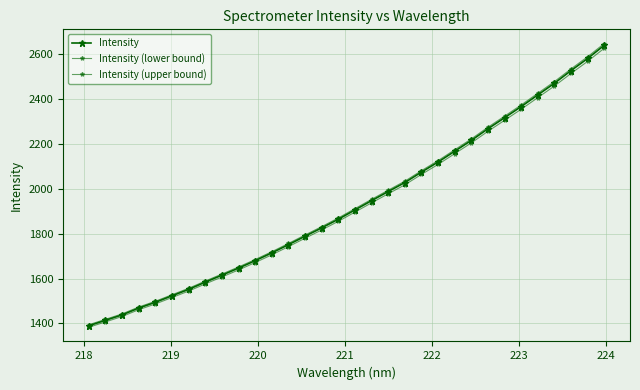

How many lines are shown in the chart?

3